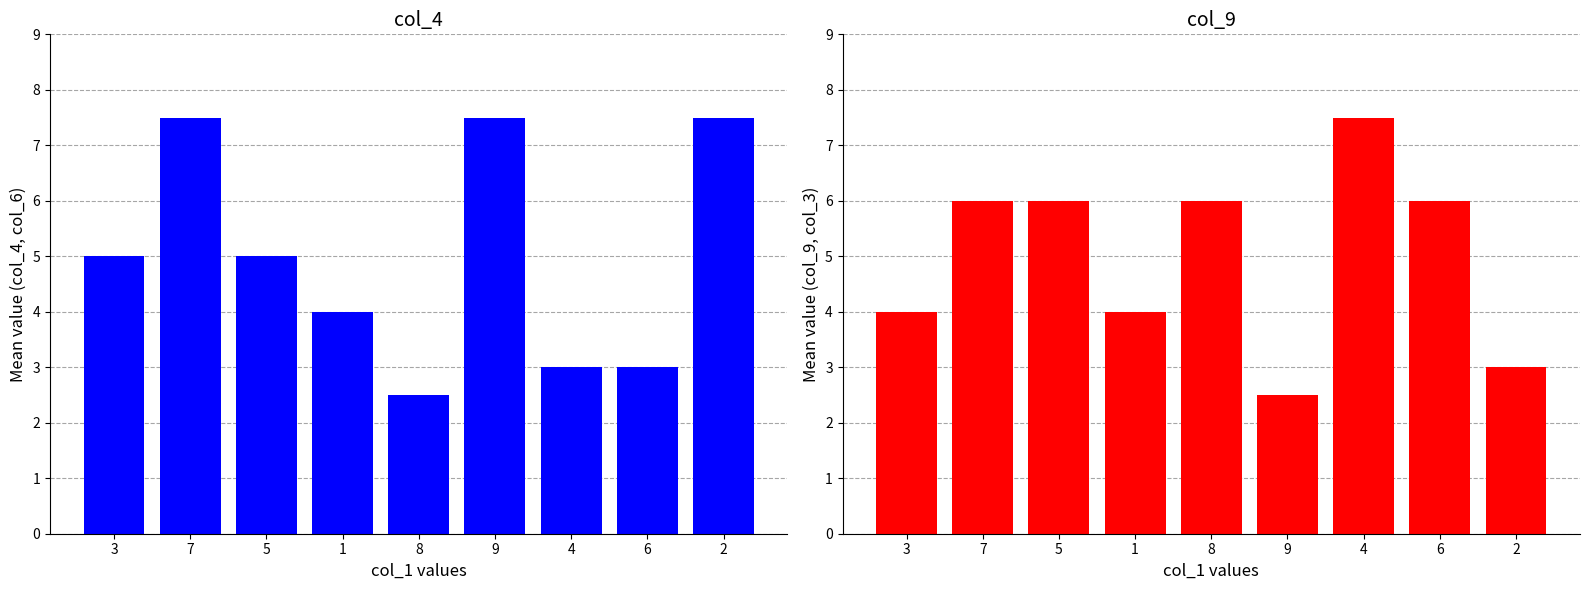

The value of col_9 & col_3 at 7 is 6.0. True or false?

True